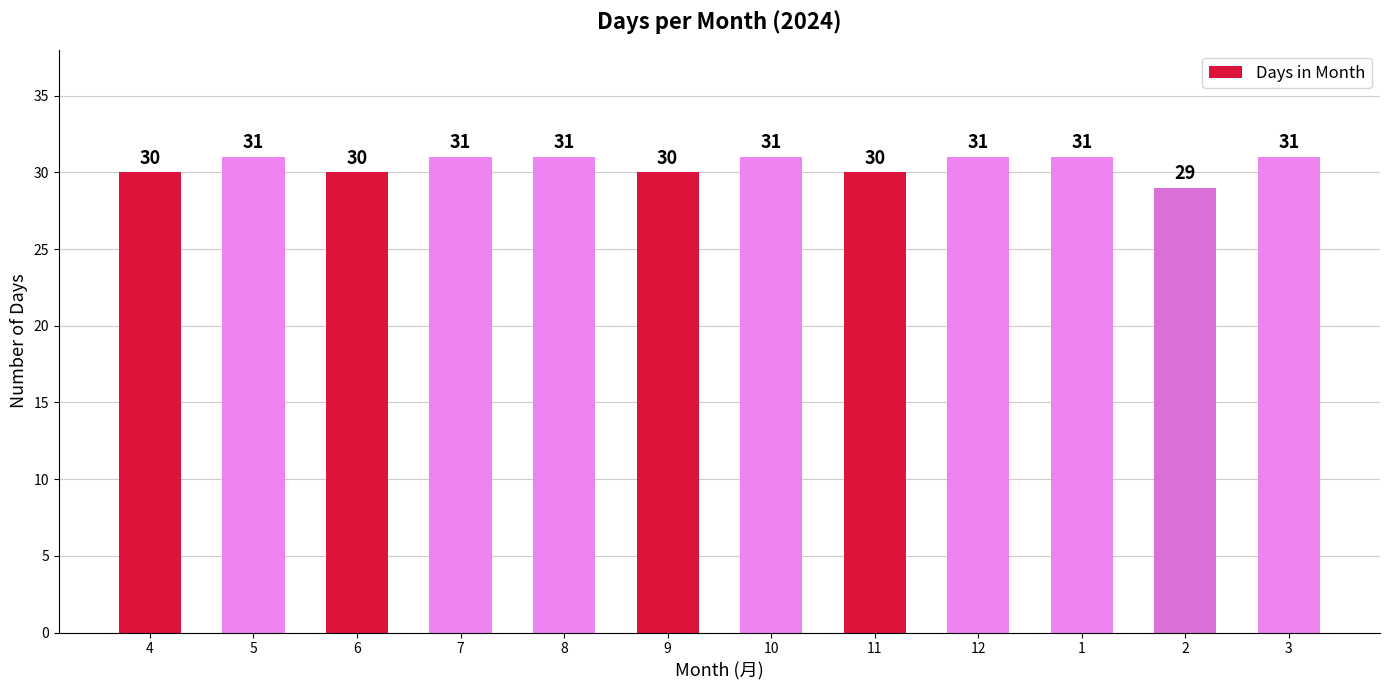

What value does the data have at 10?

31